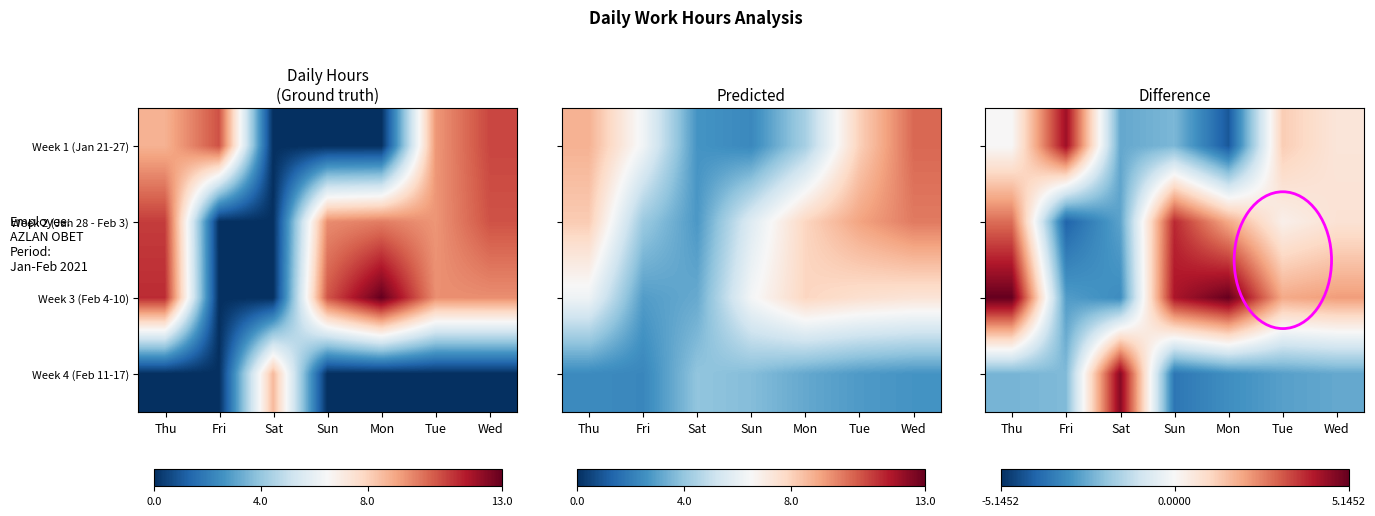

How many distinct data groups are displayed?

4